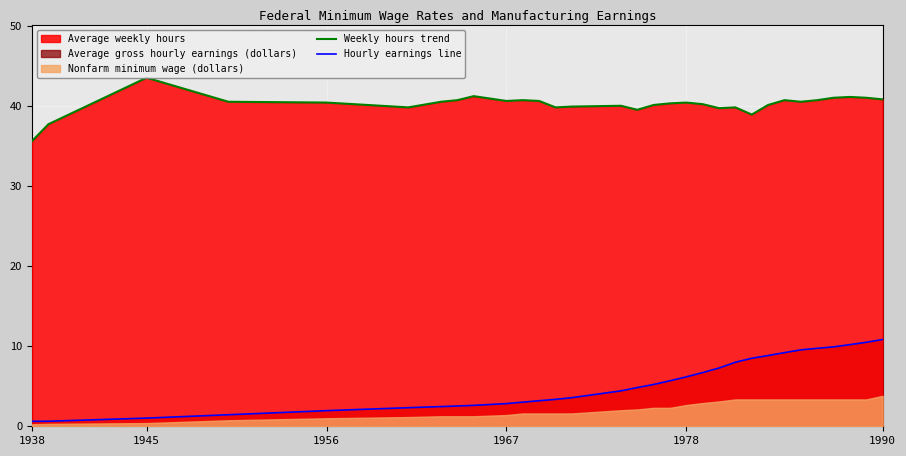

Is it true that Hourly earnings line equals 6.8 at 1990?

False